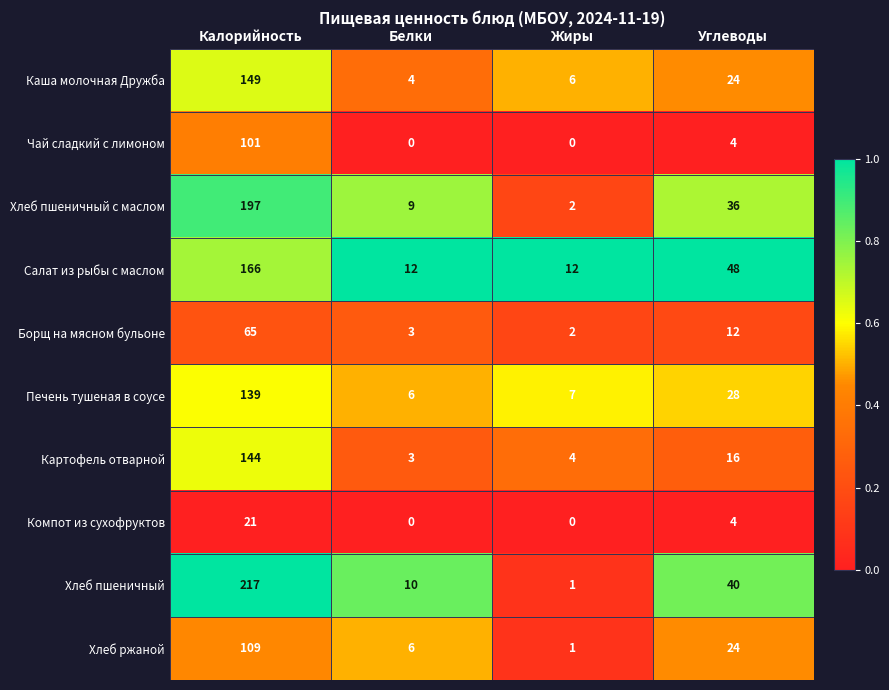

Which series has the widest spread of values?

Хлеб пшеничный